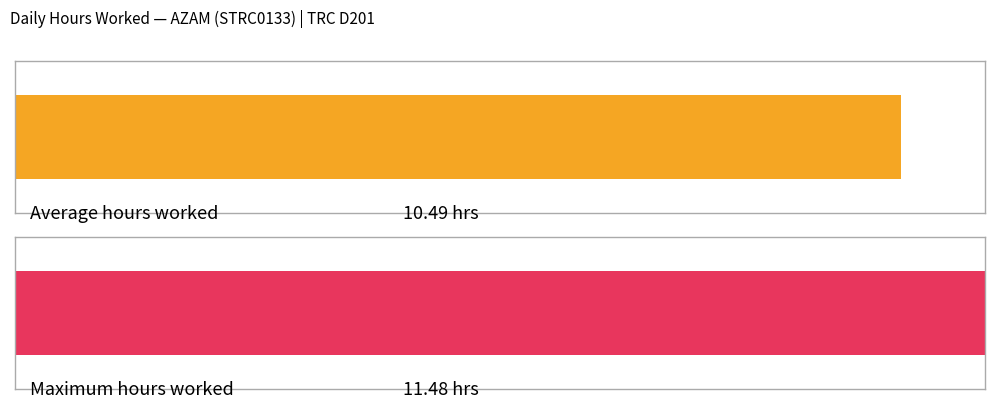

Is it true that the value at 8-Wed is 15.0?

False